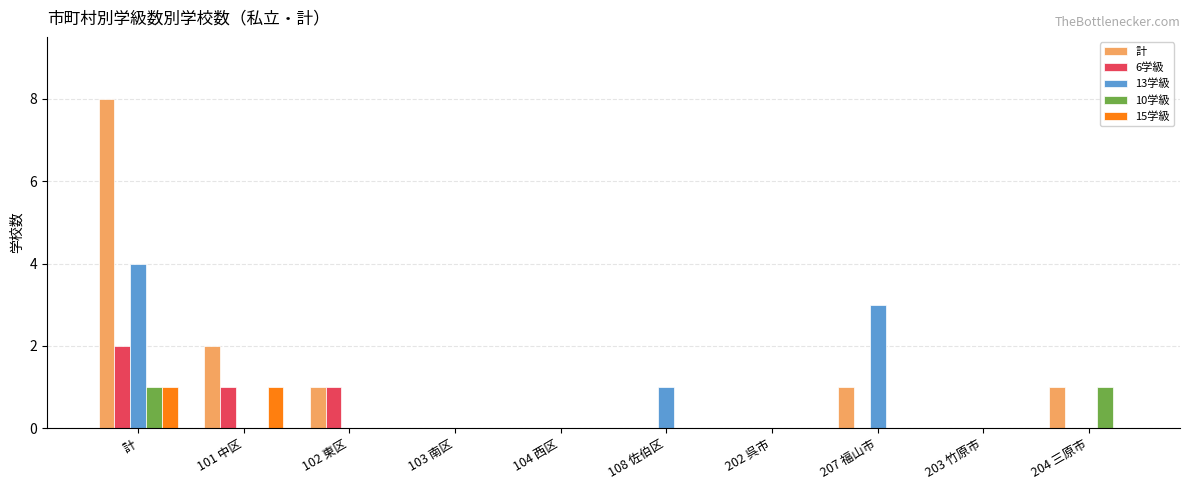

What are all the series names shown in the legend?

計, 6学級, 13学級, 10学級, 15学級